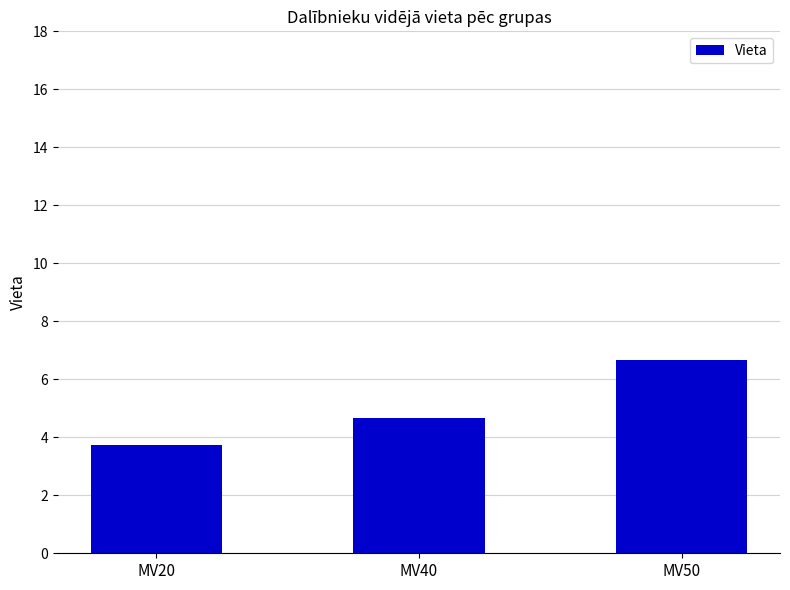

Count the values in the range 3 to 6.

2